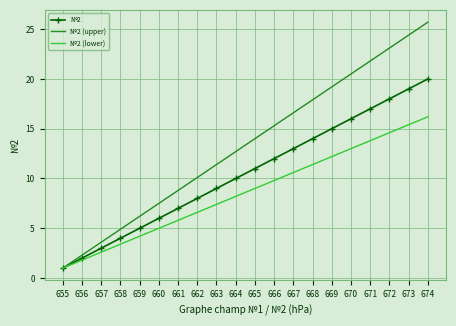

What is the difference between the highest and lowest values at 671?

8.0